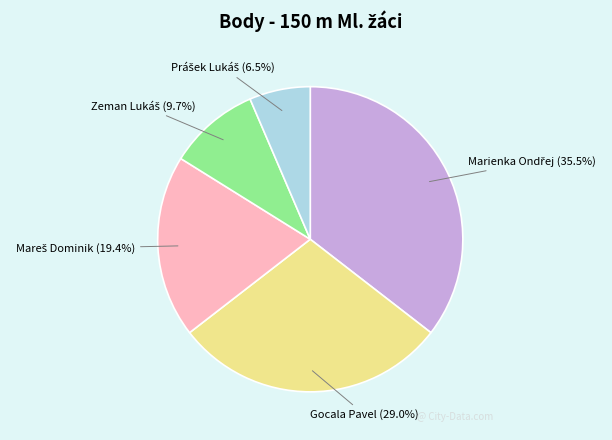

Does any single category account for the majority?

No